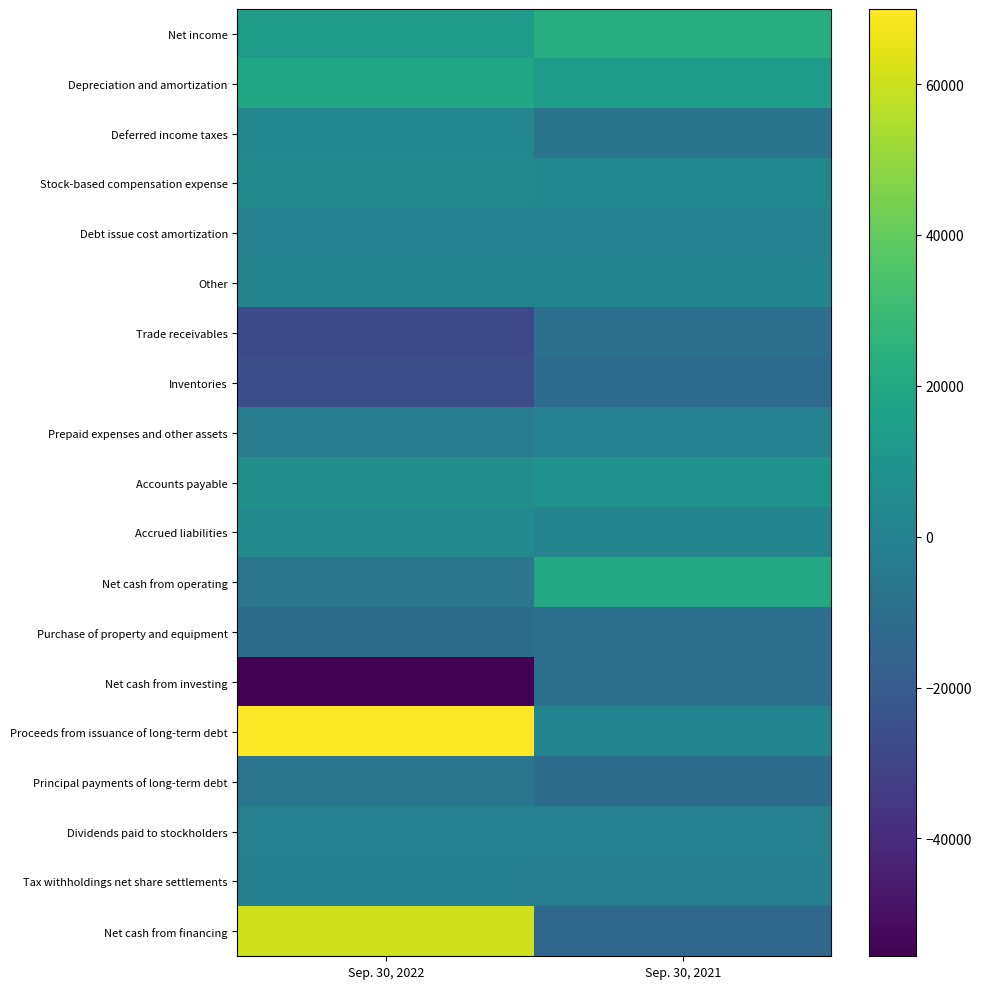

Which category has the lowest value across all series?

Sep. 30, 2022